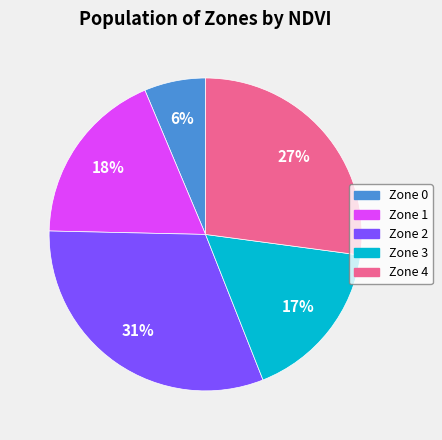

Does any single category account for the majority?

No